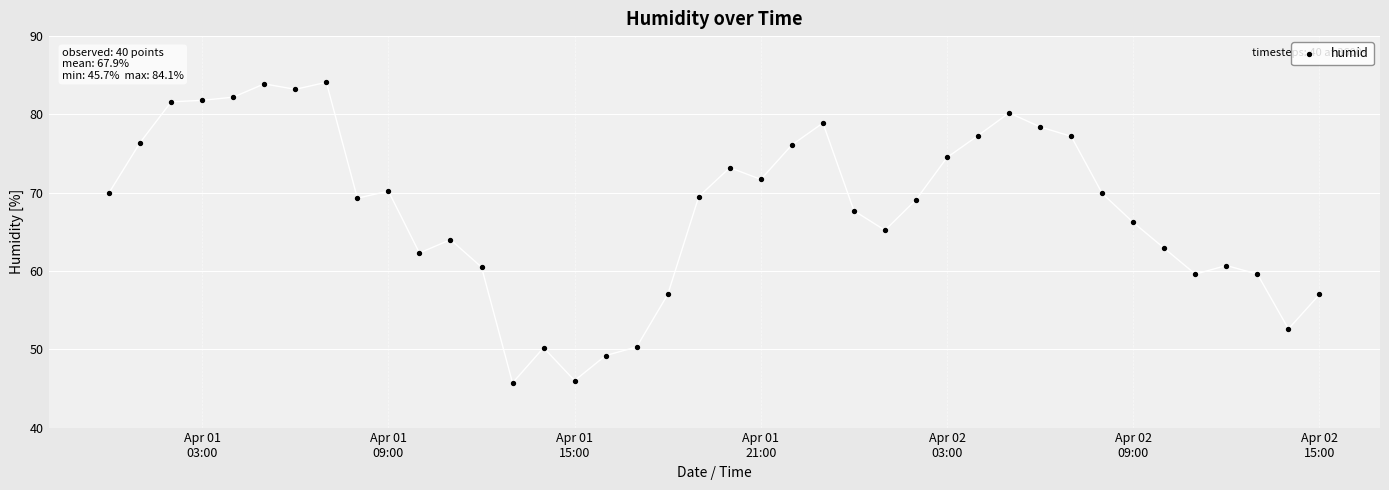

What is the range of X values (max minus min)?

1.6